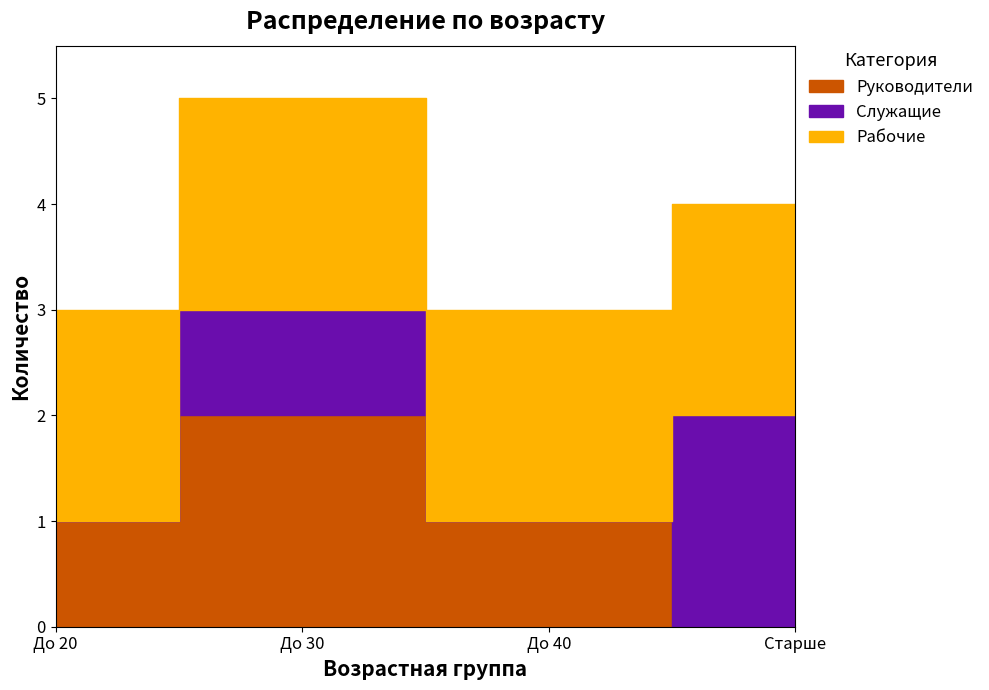

The Рабочие series shows 1 at До 20. True or false?

False